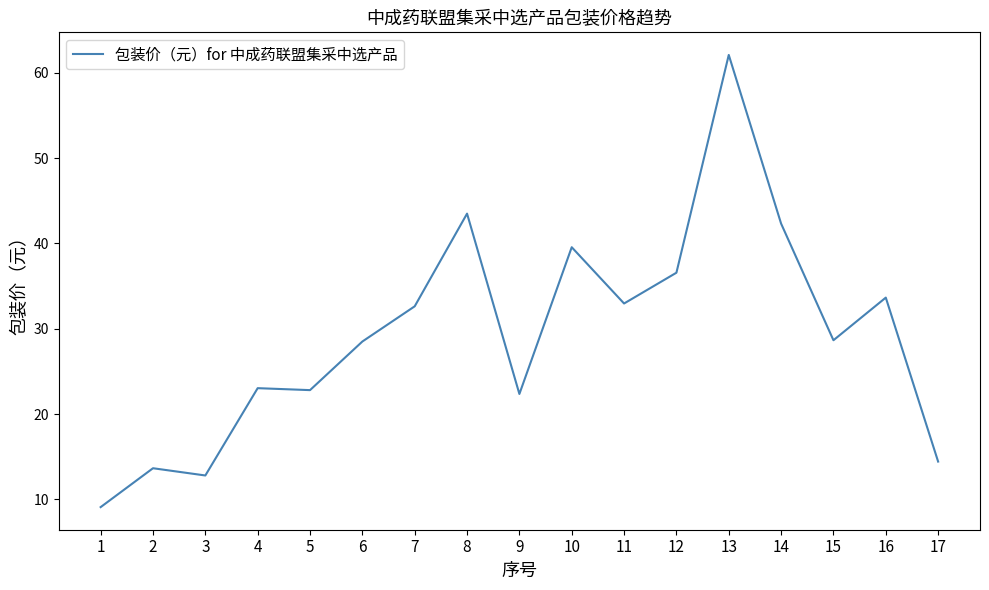

Read the value at 12.

36.6